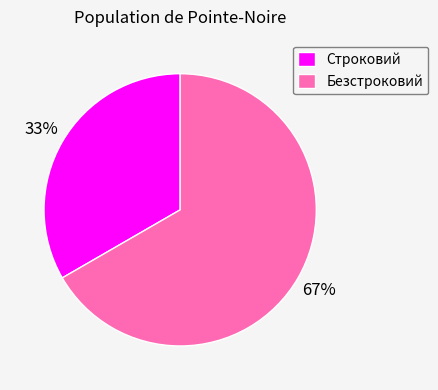

The Безстроковий slice represents 67% of the pie. True or false?

True